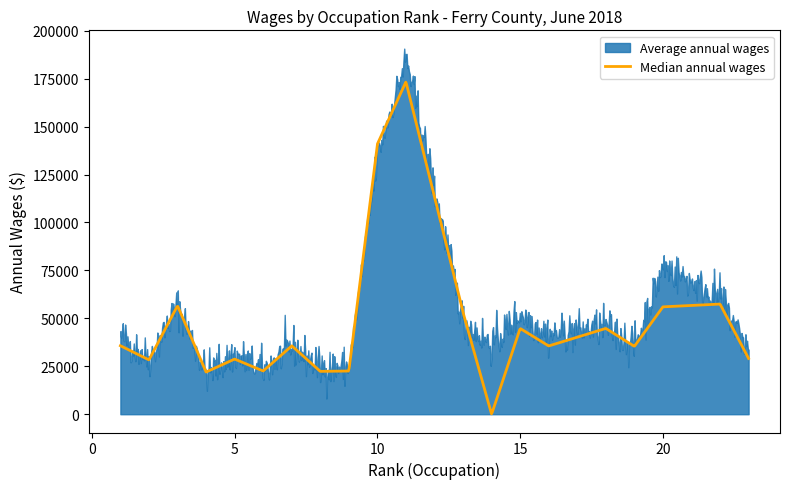

Reading left to right, list all the values displayed in this chart.

Average annual wages: 1=40829	2=29093	3=57118	4=21507	5=31157	6=23121	7=35628	8=24293	9=24616	10=135598	11=186051	13=48462	14=36375	15=52840	16=41613	18=46067	19=35811	20=77362	22=61061	23=33389
Median annual wages: 1=35724	2=28338	3=56585	4=21993	5=28769	6=22541	7=35706	8=22352	9=22522	10=140910	11=173376	13=53058	14=0	15=44731	16=35605	18=44752	19=35396	20=56004	22=57451	23=29085